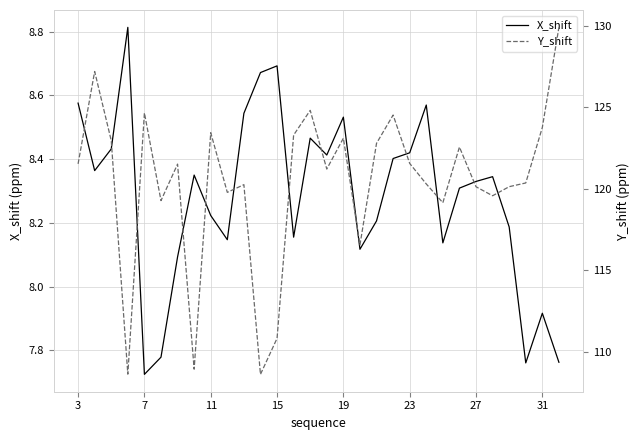

Which category has the lowest value in the X_shift series?

7